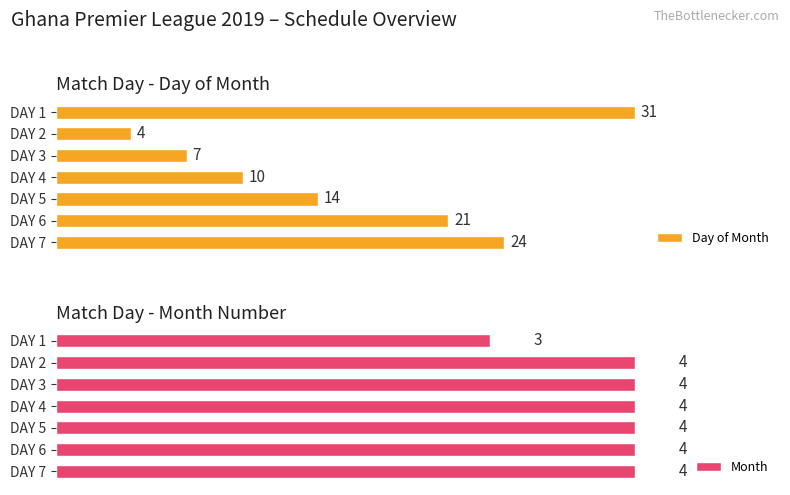

At which label is Day of Month closest to 17?

DAY 5